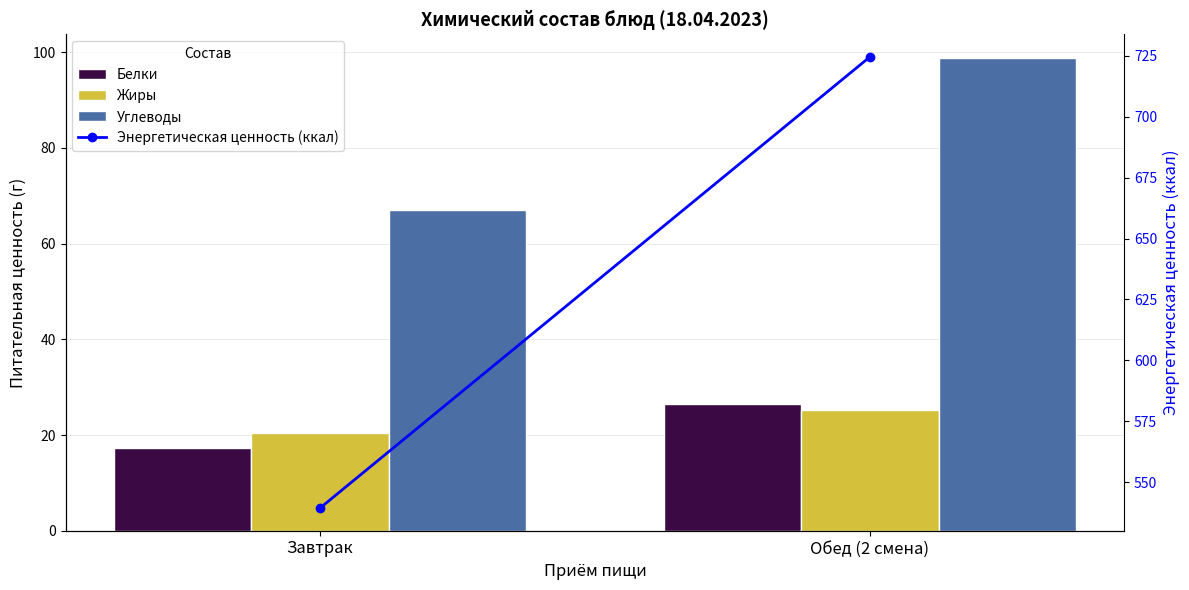

List the labels in order of Энергетическая ценность (ккал) value, smallest first.

Завтрак, Обед (2 смена)